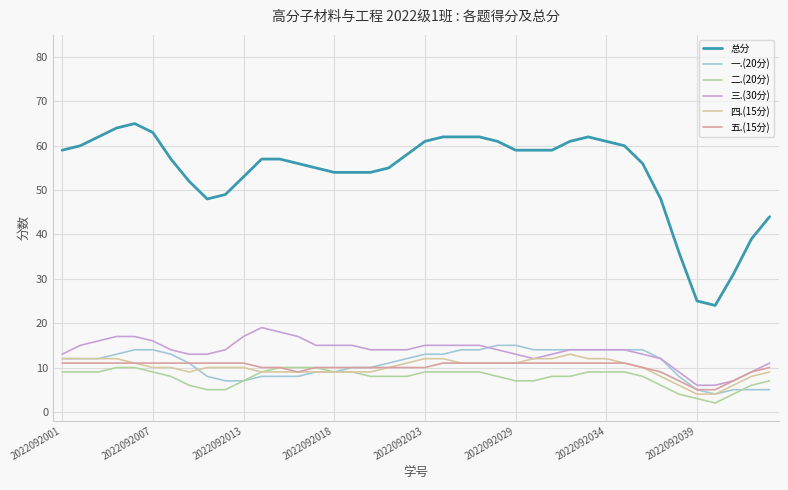

Which series has the largest total across all categories?

总分